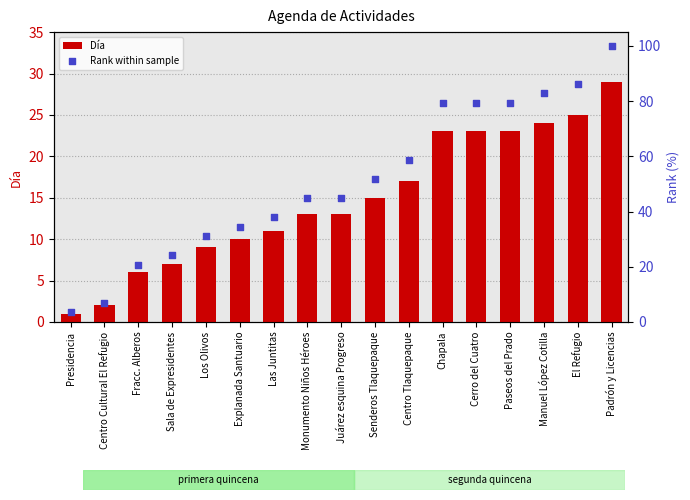

Which series has the largest total across all categories?

Rank within sample